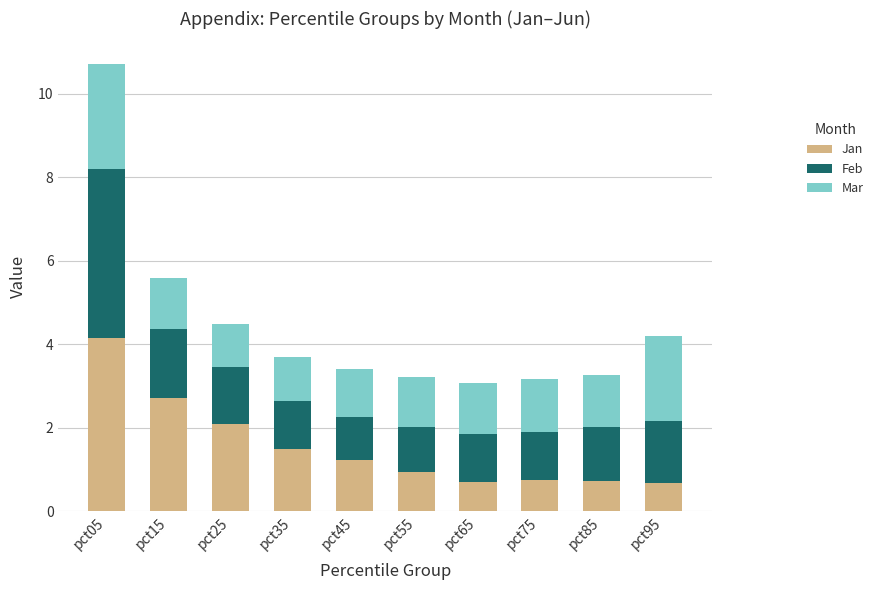

What is the difference between the maximum and minimum values in the Jan series?

3.5